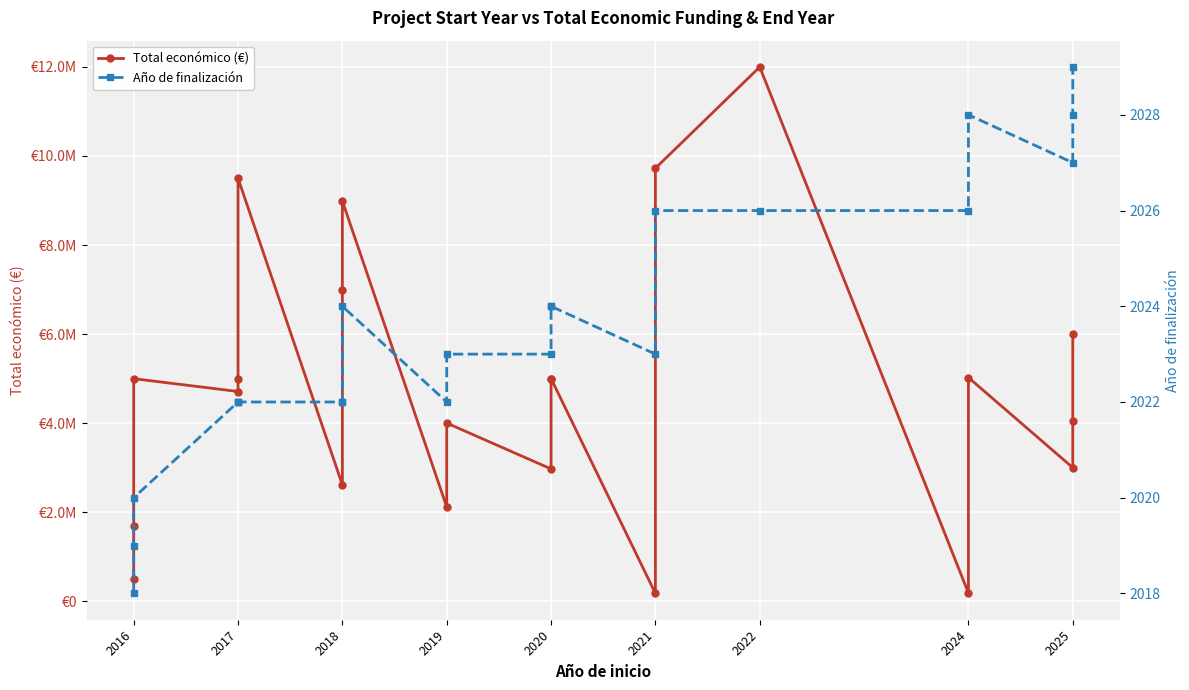

What is the value of the Total económico (€) point at the 13th from the left?

4999393